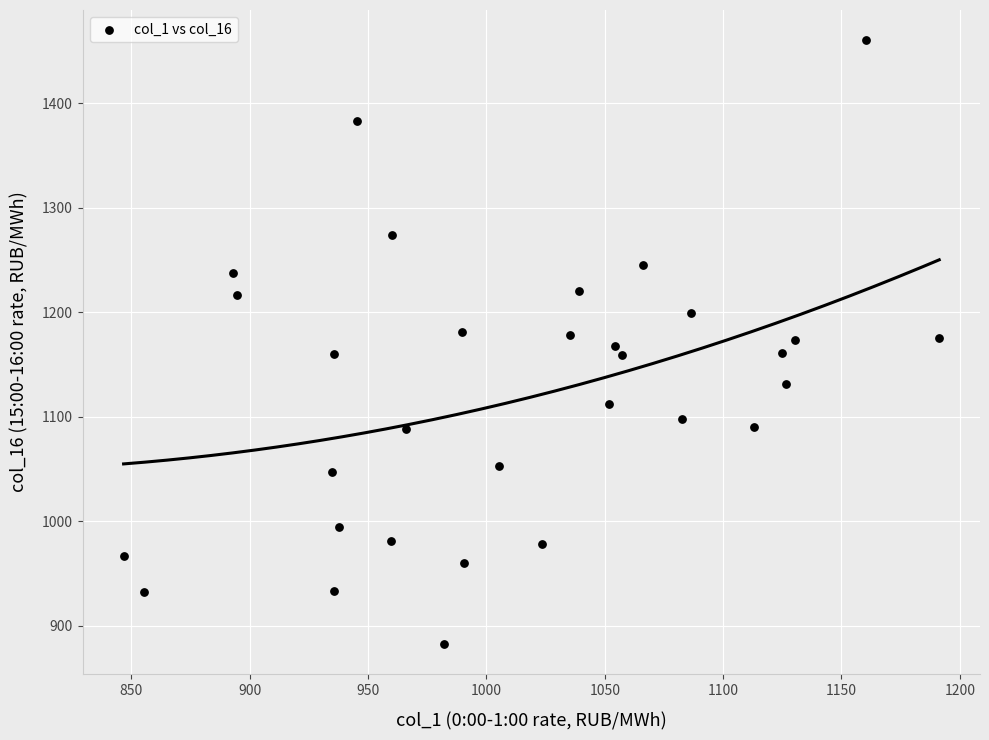

What is the range of X values (max minus min)?

344.6